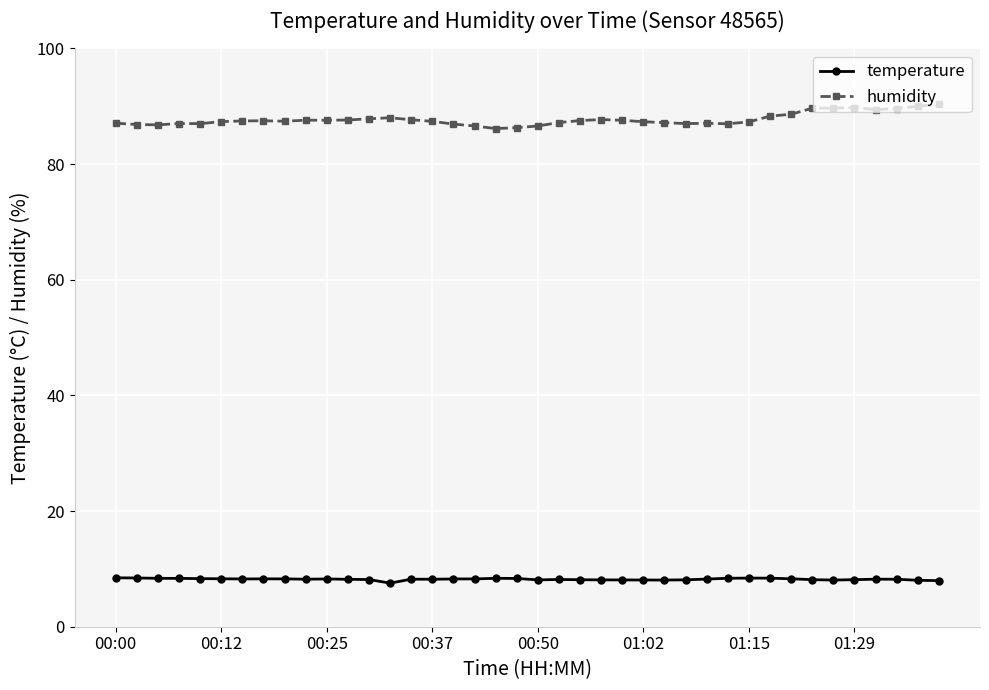

What are all the series names shown in the legend?

temperature, humidity